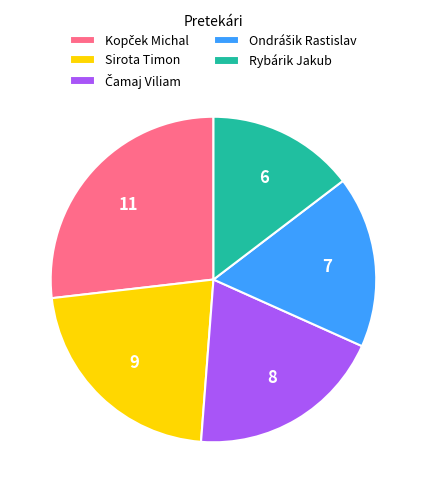

The Sirota Timon slice represents 22% of the pie. True or false?

True